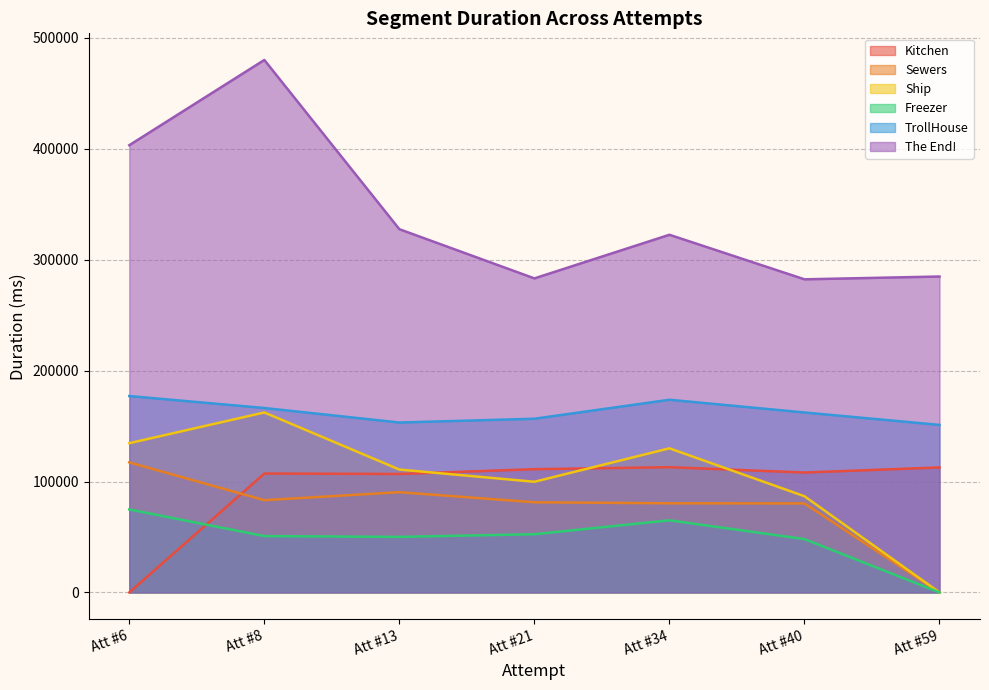

What is the label of the 26th point from the right?

The End!